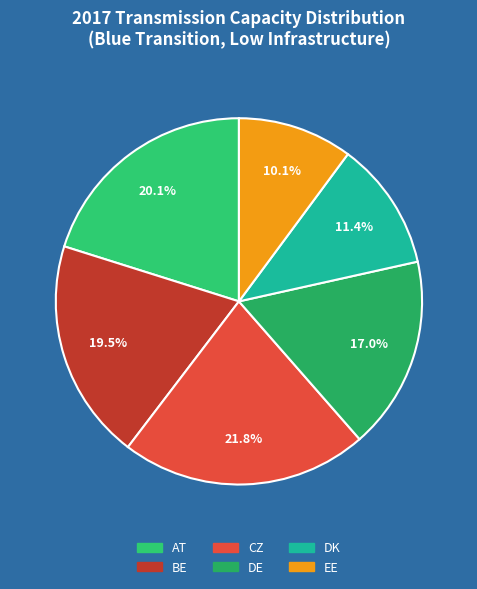

True or false: CZ accounts for 35% of the total.

False